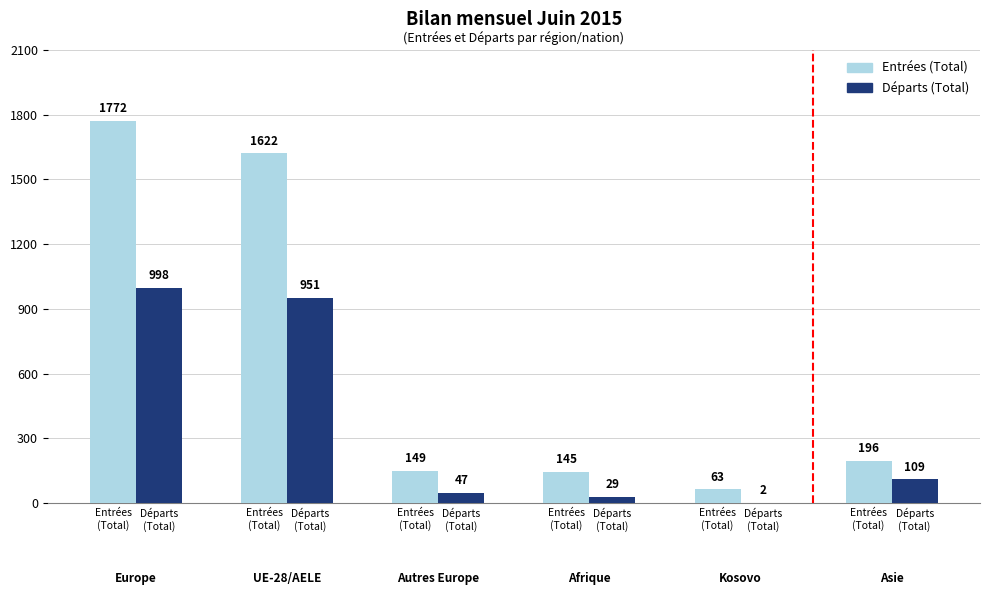

How many categories are shown in the chart?

6